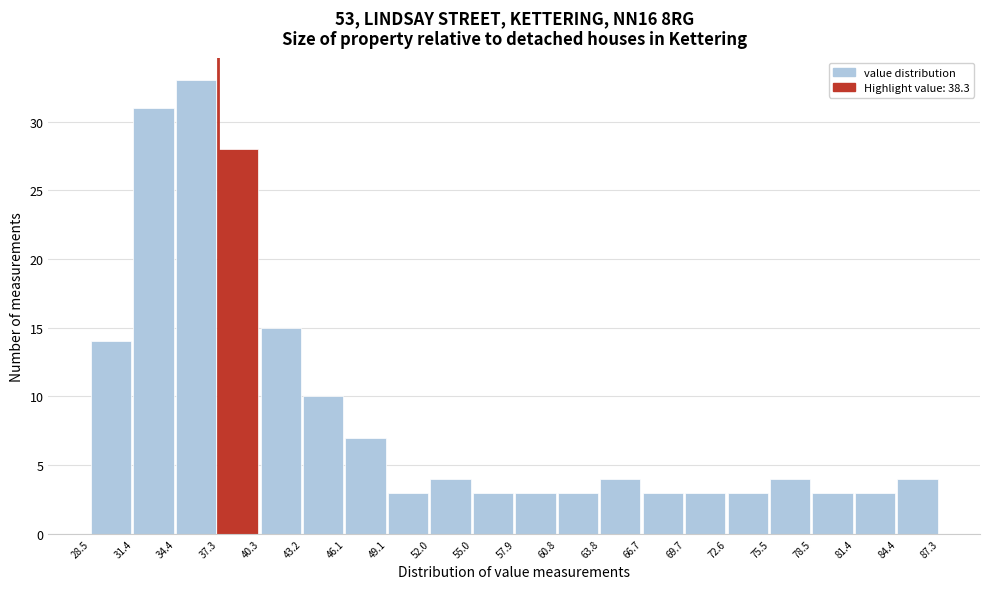

Reading left to right, list every bar in this chart as the range it spans on the x-axis followed by its height. The values are not printed on the chart, so give them approximately, as read against the axis.

28.5 to 31.4: 14
31.4 to 34.4: 31
34.4 to 37.3: 33
37.3 to 40.3: 28
40.3 to 43.2: 15
43.2 to 46.1: 10
46.1 to 49.1: 7
49.1 to 52.0: 3
52.0 to 55.0: 4
55.0 to 57.9: 3
57.9 to 60.8: 3
60.8 to 63.8: 3
63.8 to 66.7: 4
66.7 to 69.7: 3
69.7 to 72.6: 3
72.6 to 75.5: 3
75.5 to 78.5: 4
78.5 to 81.4: 3
81.4 to 84.4: 3
84.4 to 87.3: 4